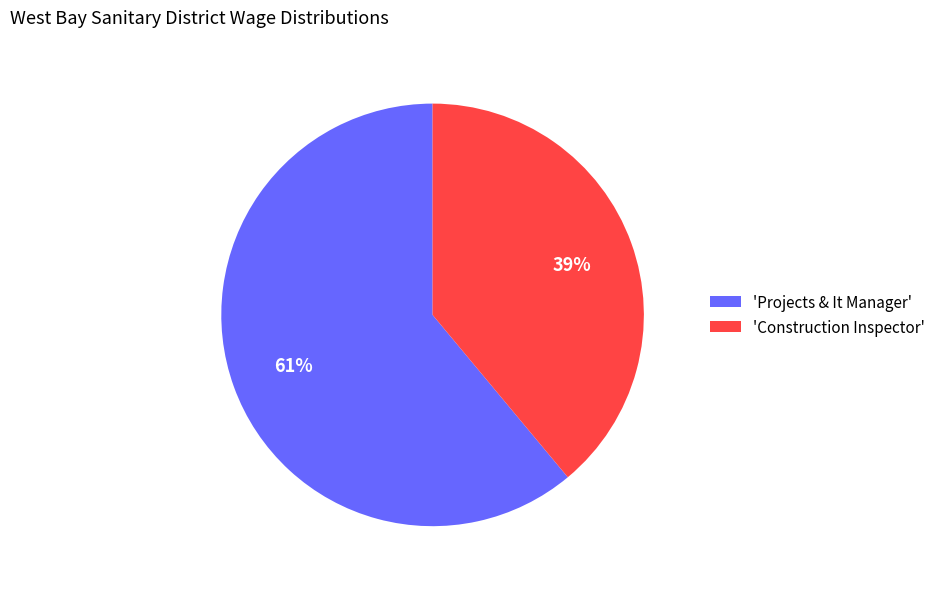

Combined, do 'Projects & It Manager' and 'Construction Inspector' account for over 50%?

Yes